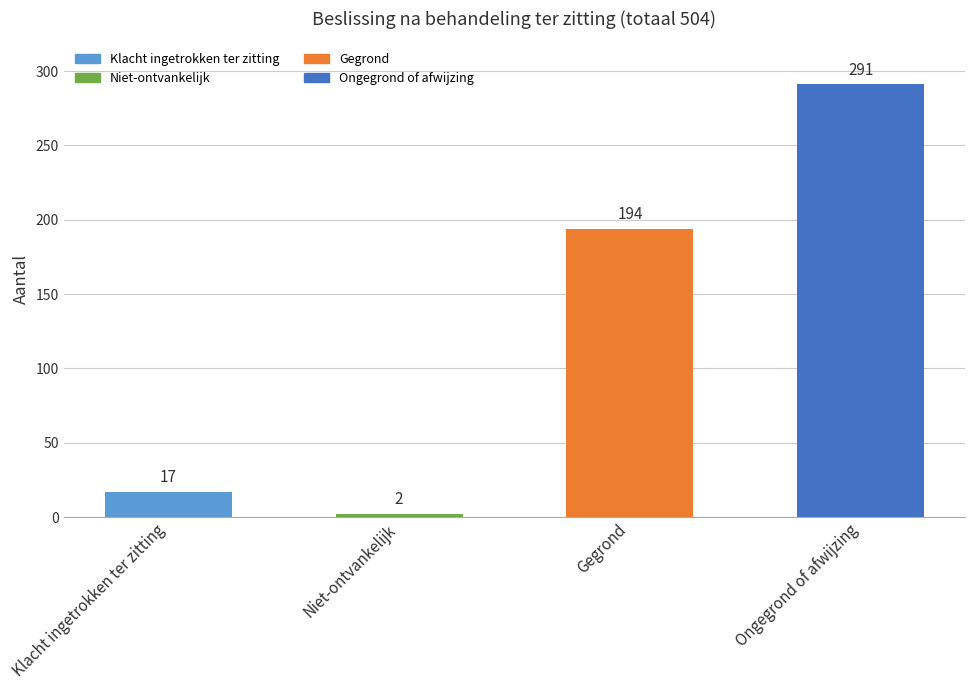

What position from the right is Ongegrond of afwijzing?

1